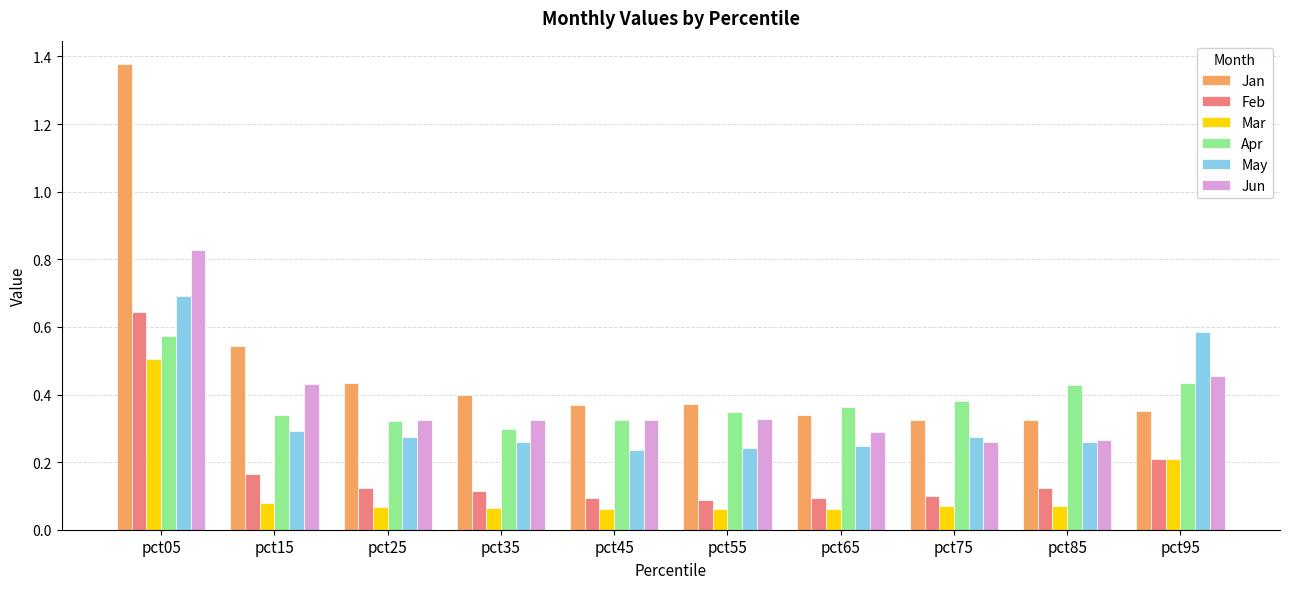

How many bars are there in total?

60